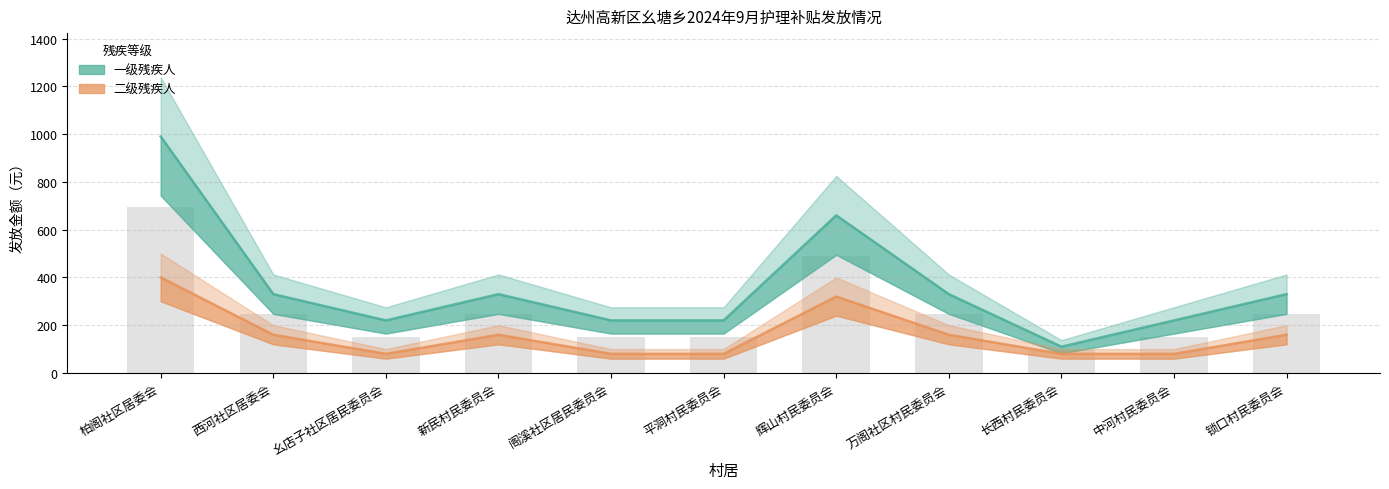

Which category has the highest value across all series?

柏阁社区居委会